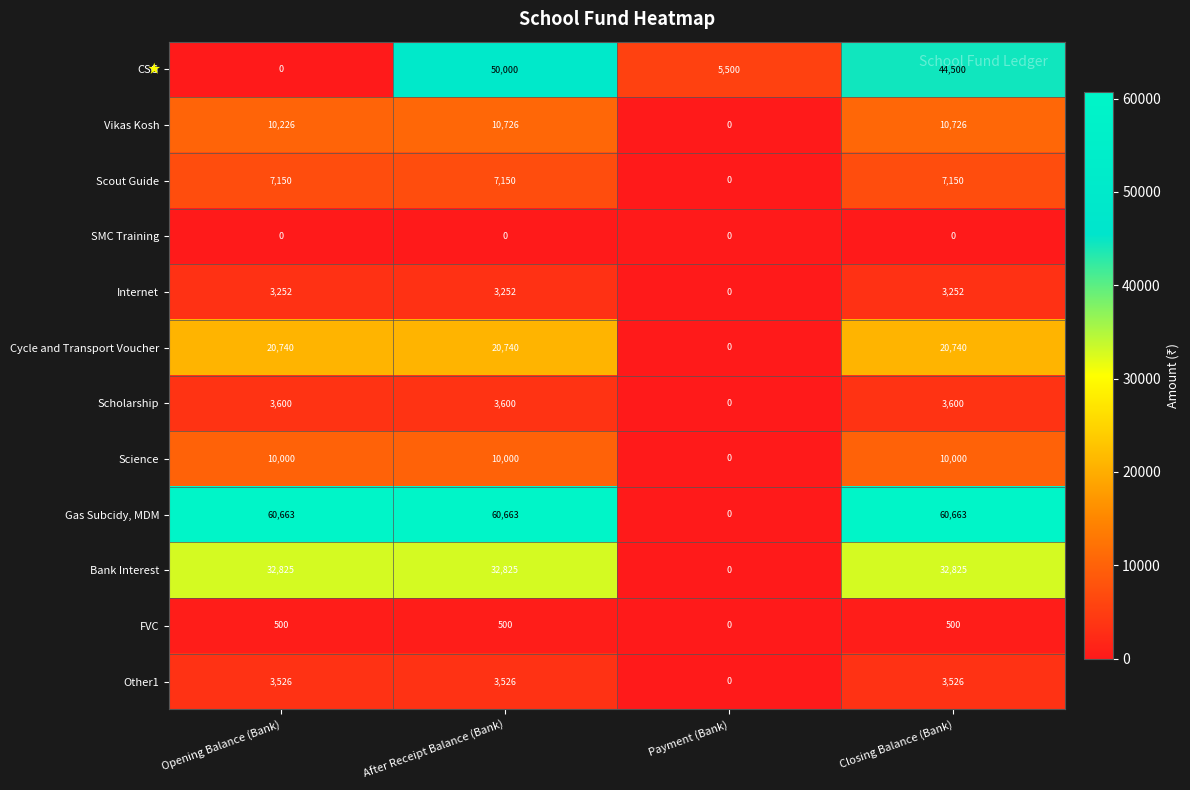

What is the sum of the Scholarship values at Opening Balance (Bank) and Payment (Bank)?

3600